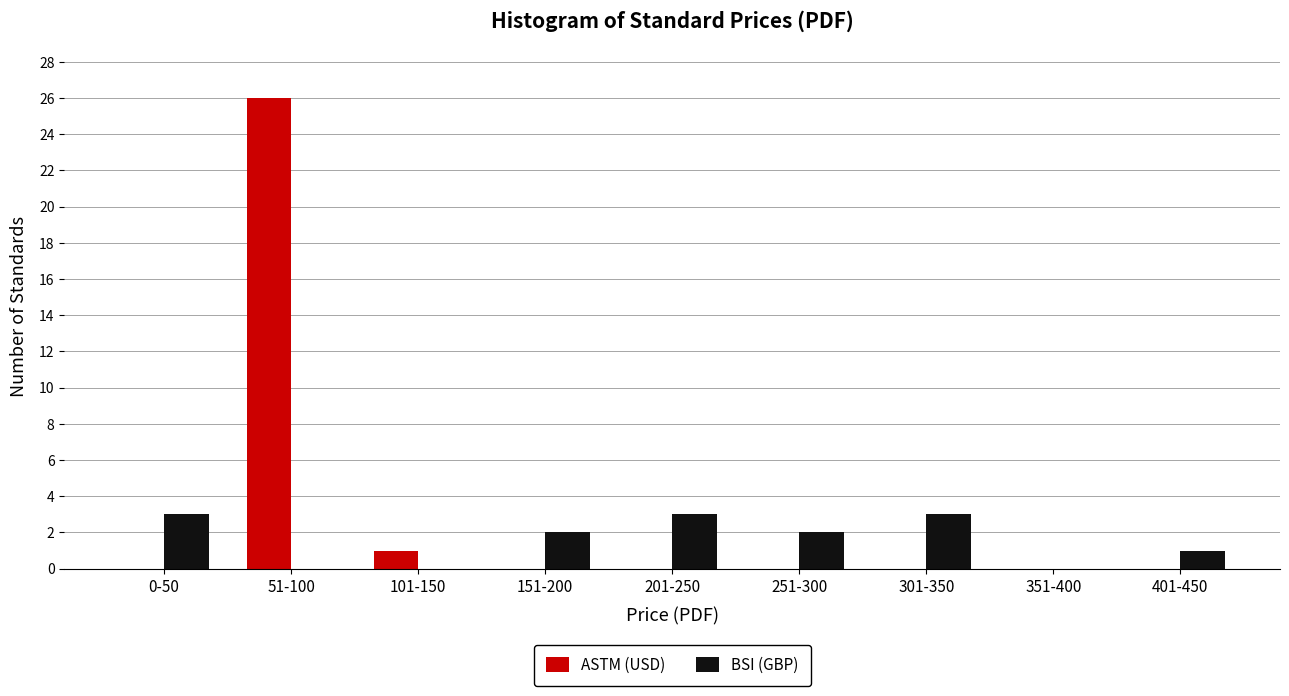

Reading right to left, transcribe all the data shown in this chart.

ASTM (USD): 401-450=0	351-400=0	301-350=0	251-300=0	201-250=0	151-200=0	101-150=1	51-100=26	0-50=0
BSI (GBP): 401-450=1	351-400=0	301-350=3	251-300=2	201-250=3	151-200=2	101-150=0	51-100=0	0-50=3